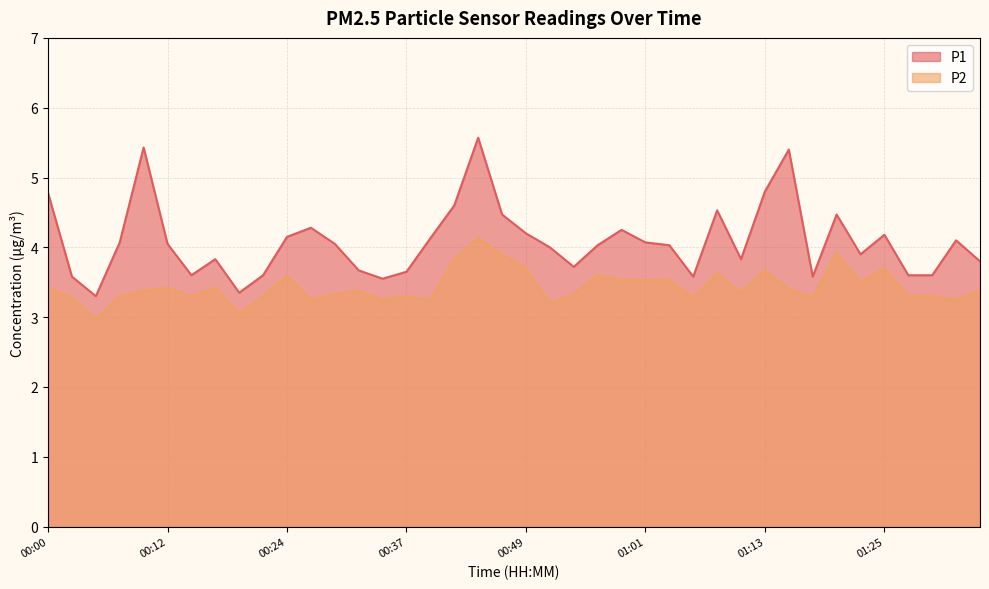

Reading left to right, list all the values displayed in this chart.

P1: 00:00=4.8	00:02=3.6	00:05=3.3	00:07=4.1	00:10=5.4	00:12=4.0	00:15=3.6	00:17=3.8	00:20=3.4	00:22=3.6	00:24=4.2	00:27=4.3	00:29=4.0	00:32=3.7	00:34=3.5	00:37=3.6	00:39=4.1	00:42=4.6	00:44=5.6	00:46=4.5	00:49=4.2	00:51=4.0	00:54=3.7	00:56=4.0	00:59=4.2	01:01=4.1	01:03=4.0	01:06=3.6	01:08=4.5	01:11=3.8	01:13=4.8	01:16=5.4	01:18=3.6	01:20=4.5	01:23=3.9	01:25=4.2	01:28=3.6	01:30=3.6	01:33=4.1	01:35=3.8
P2: 00:00=3.4	00:02=3.3	00:05=3.0	00:07=3.3	00:10=3.4	00:12=3.4	00:15=3.3	00:17=3.4	00:20=3.0	00:22=3.3	00:24=3.6	00:27=3.2	00:29=3.3	00:32=3.4	00:34=3.2	00:37=3.3	00:39=3.2	00:42=3.8	00:44=4.1	00:46=3.9	00:49=3.7	00:51=3.2	00:54=3.3	00:56=3.6	00:59=3.5	01:01=3.5	01:03=3.5	01:06=3.3	01:08=3.6	01:11=3.4	01:13=3.7	01:16=3.4	01:18=3.3	01:20=3.9	01:23=3.5	01:25=3.7	01:28=3.3	01:30=3.3	01:33=3.2	01:35=3.4